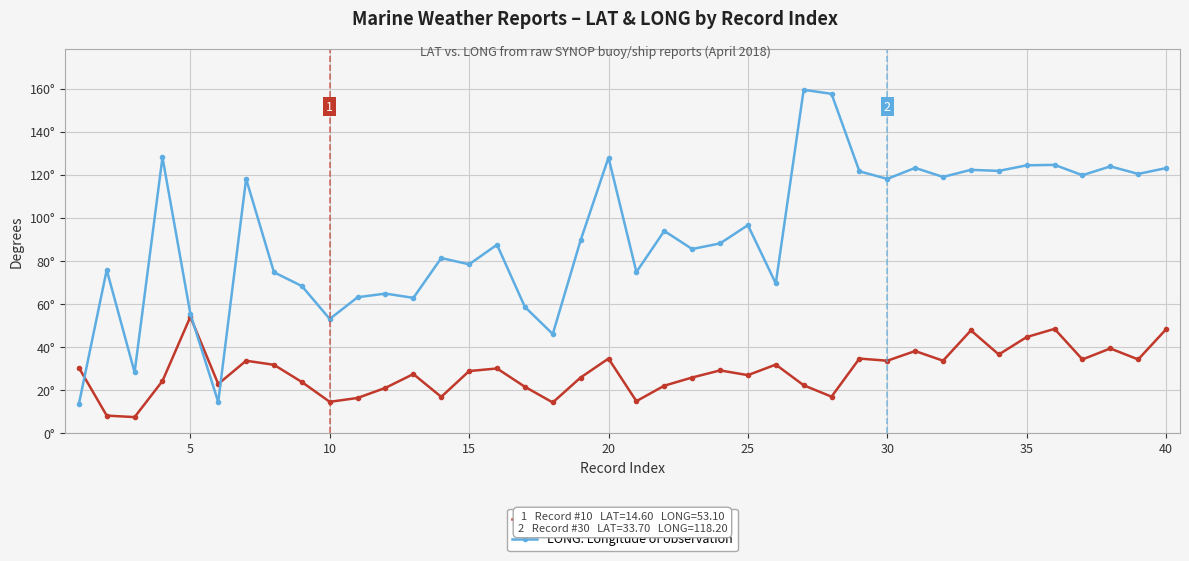

What are all the series names shown in the legend?

LAT: Latitude of observation, LONG: Longitude of observation